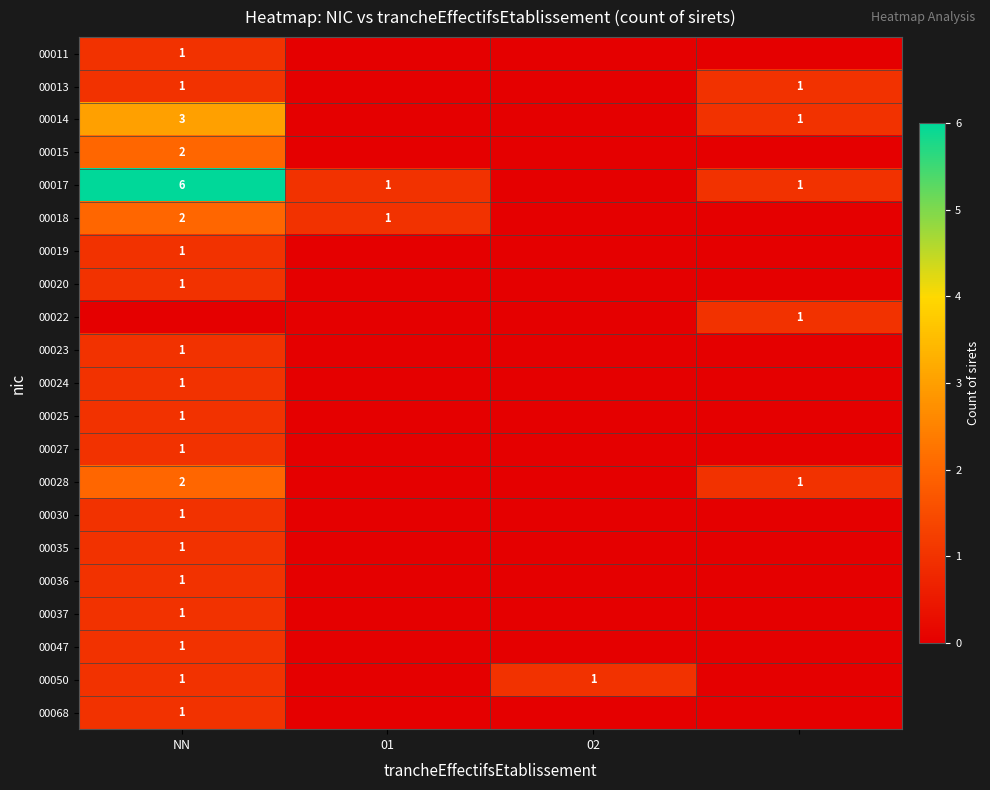

Is it true that 00035 equals 1 at NN?

True